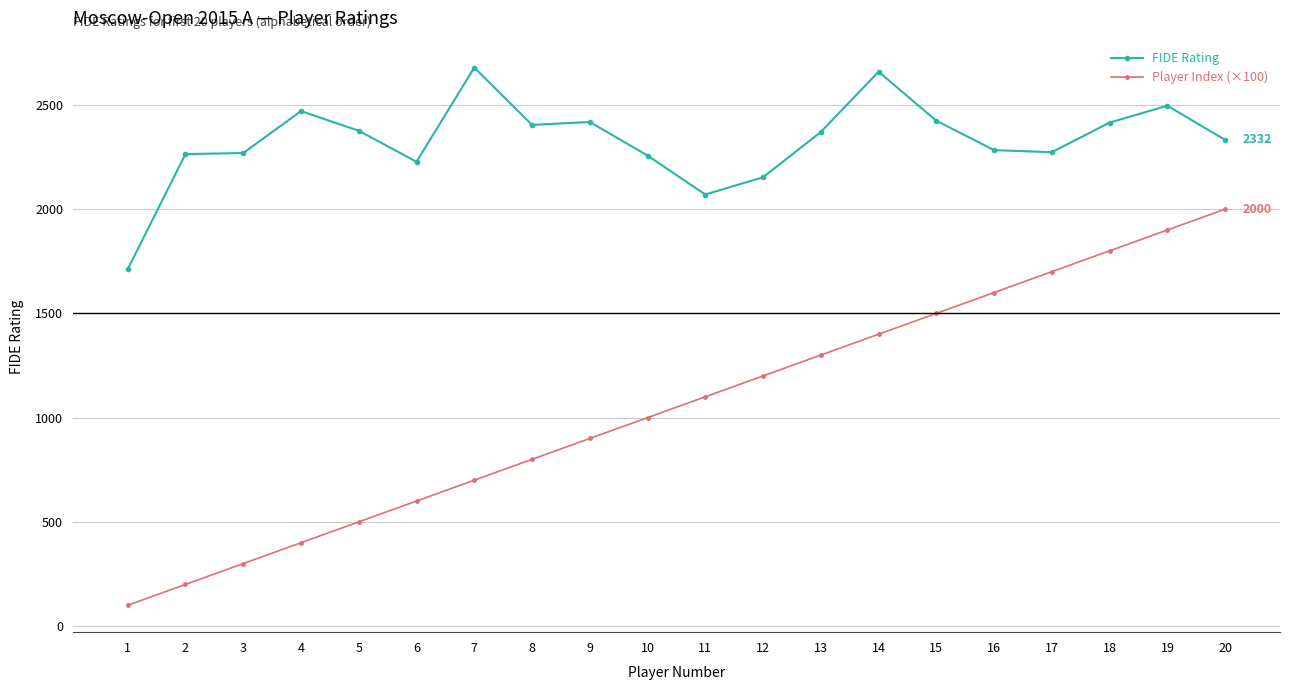

What is the value of the Player Index (×100) point at the 4th from the left?

400